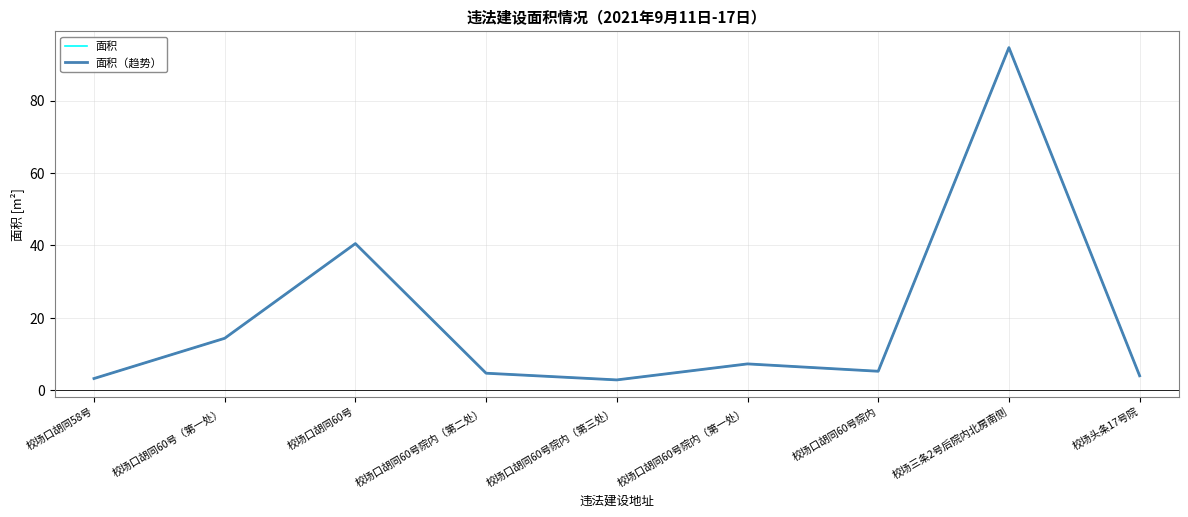

Is this an area chart (filled region under the line)?

No